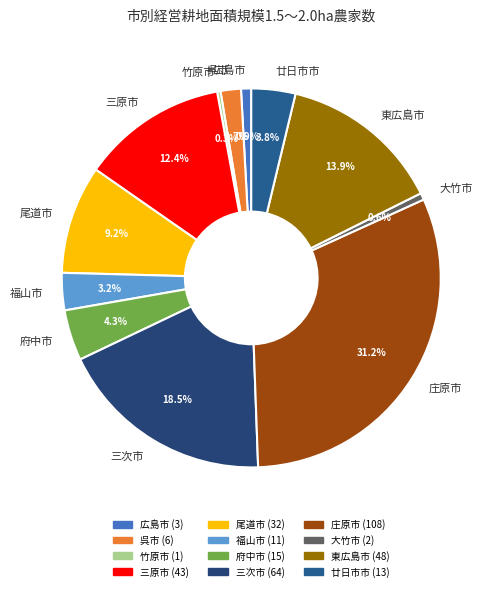

To the nearest percent, what is the average slice percentage?

8%